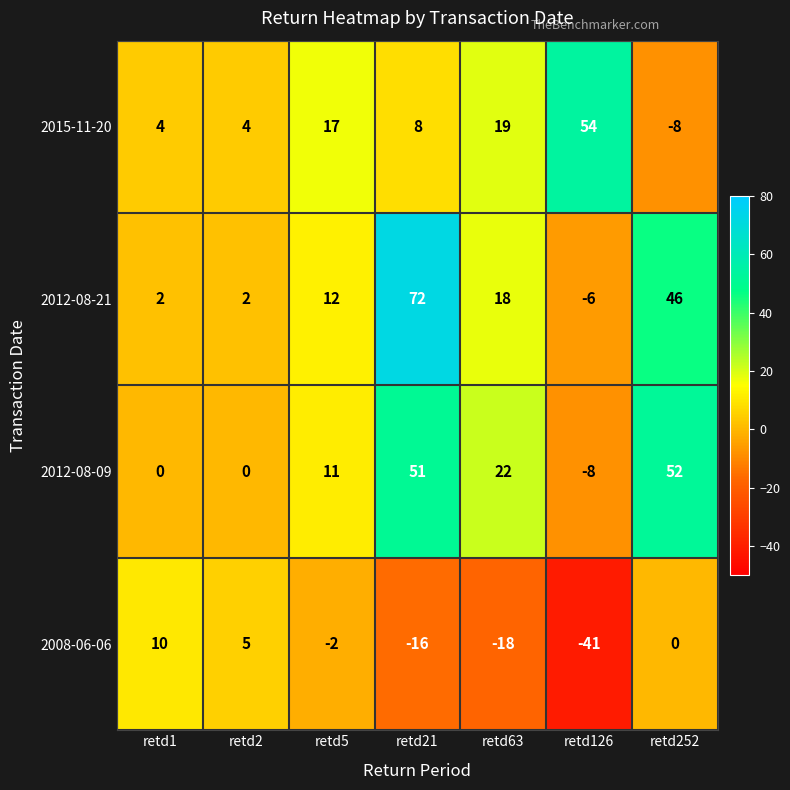

How many values in 2008-06-06 are below zero?

4